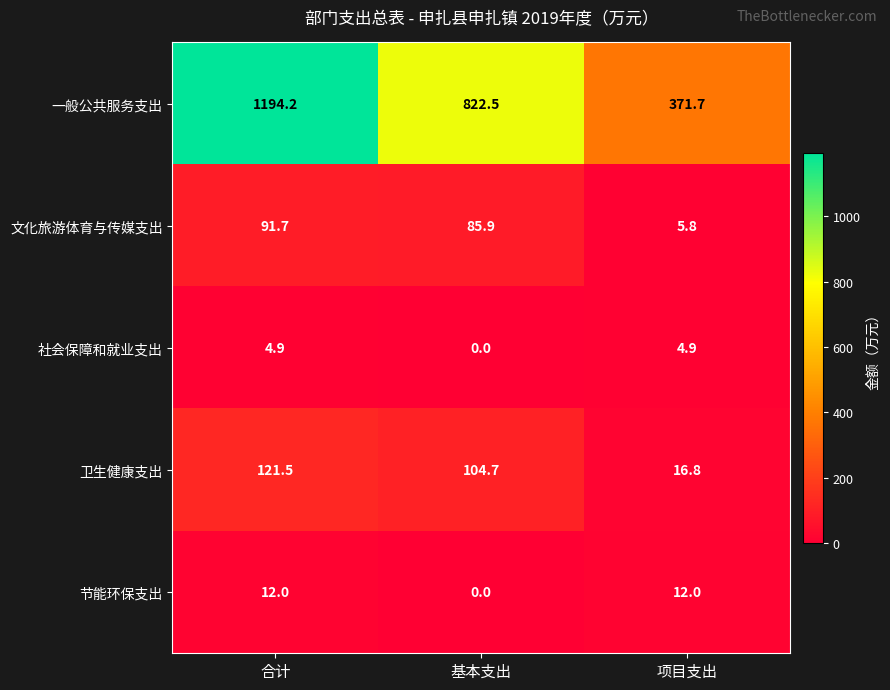

What is the difference between the maximum and minimum values in the 社会保障和就业支出 series?

4.9